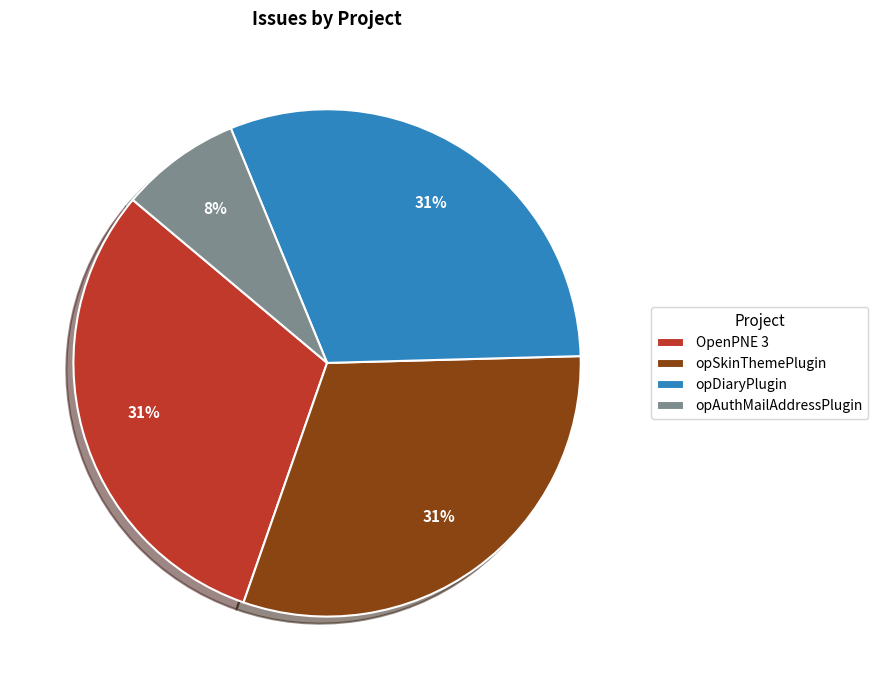

Which has a higher value, OpenPNE 3 or opAuthMailAddressPlugin?

OpenPNE 3